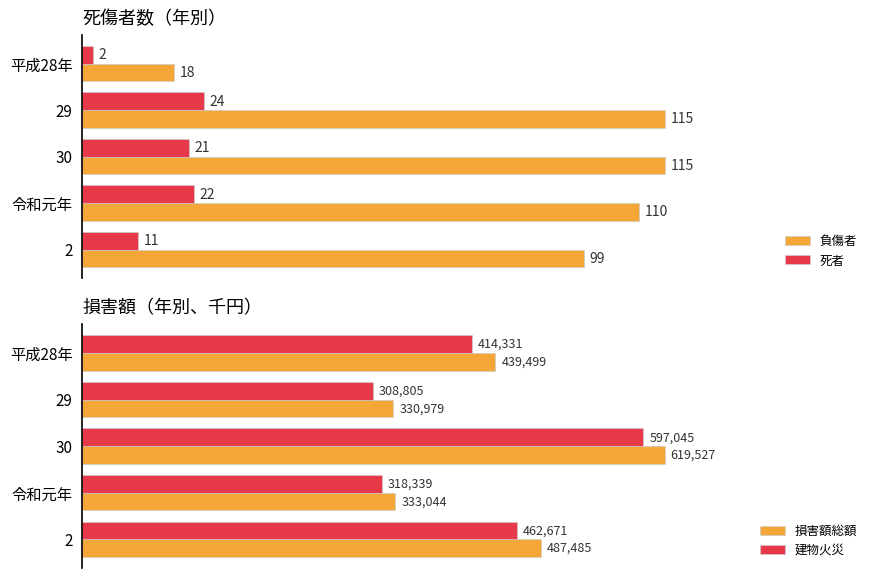

How many values in the 負傷者 series exceed 110?

2